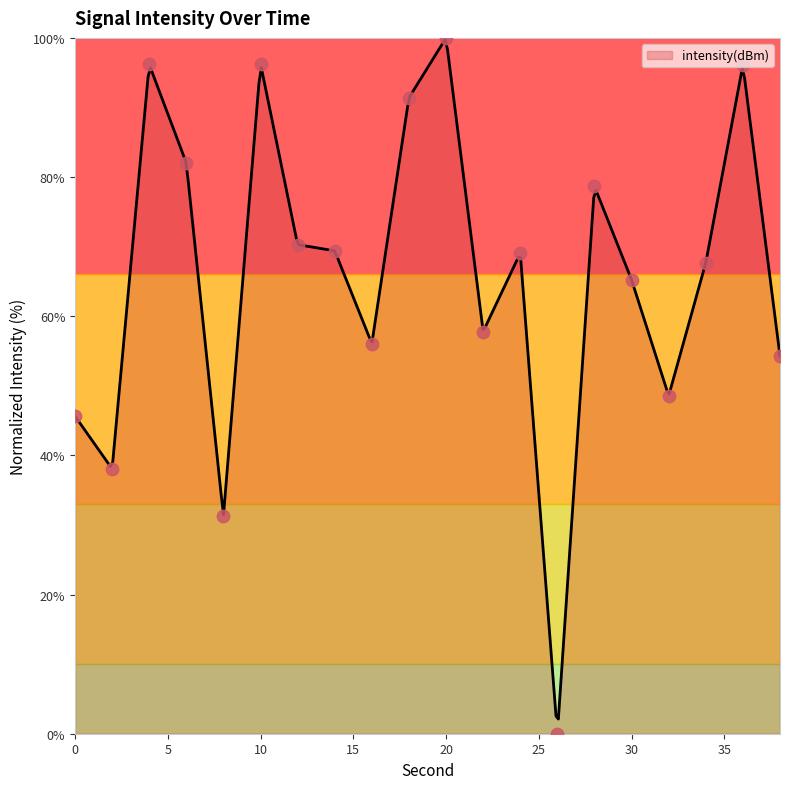

Which has a higher value, 12 or 16?

12